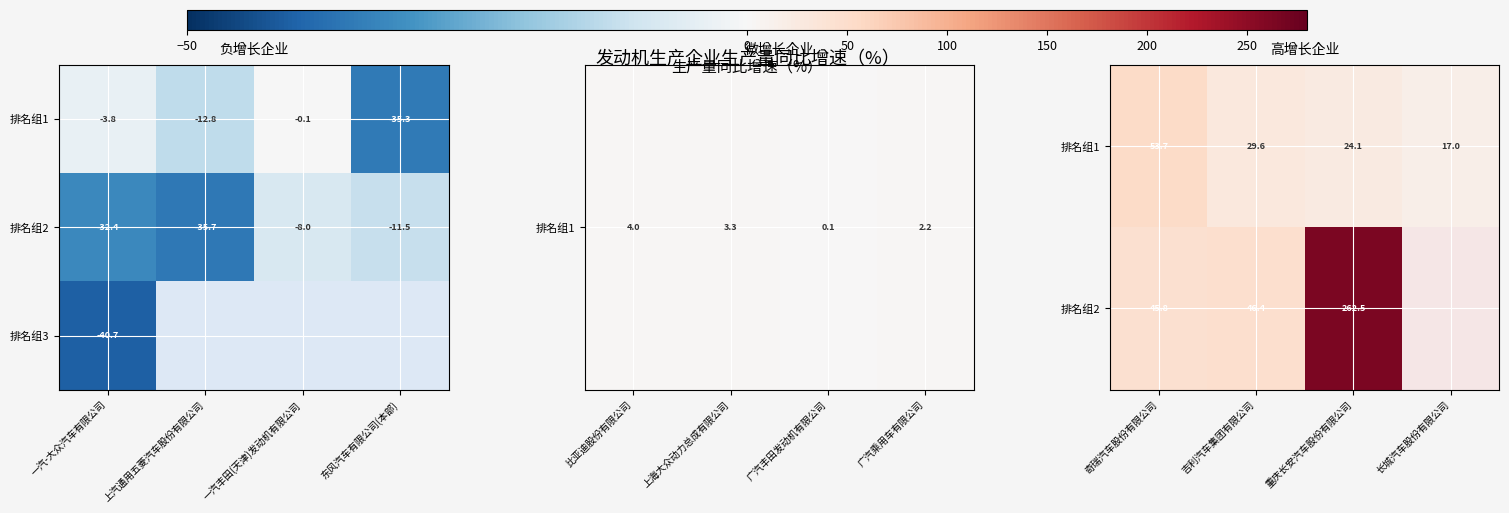

At how many categories does at least one series exceed 195?

1